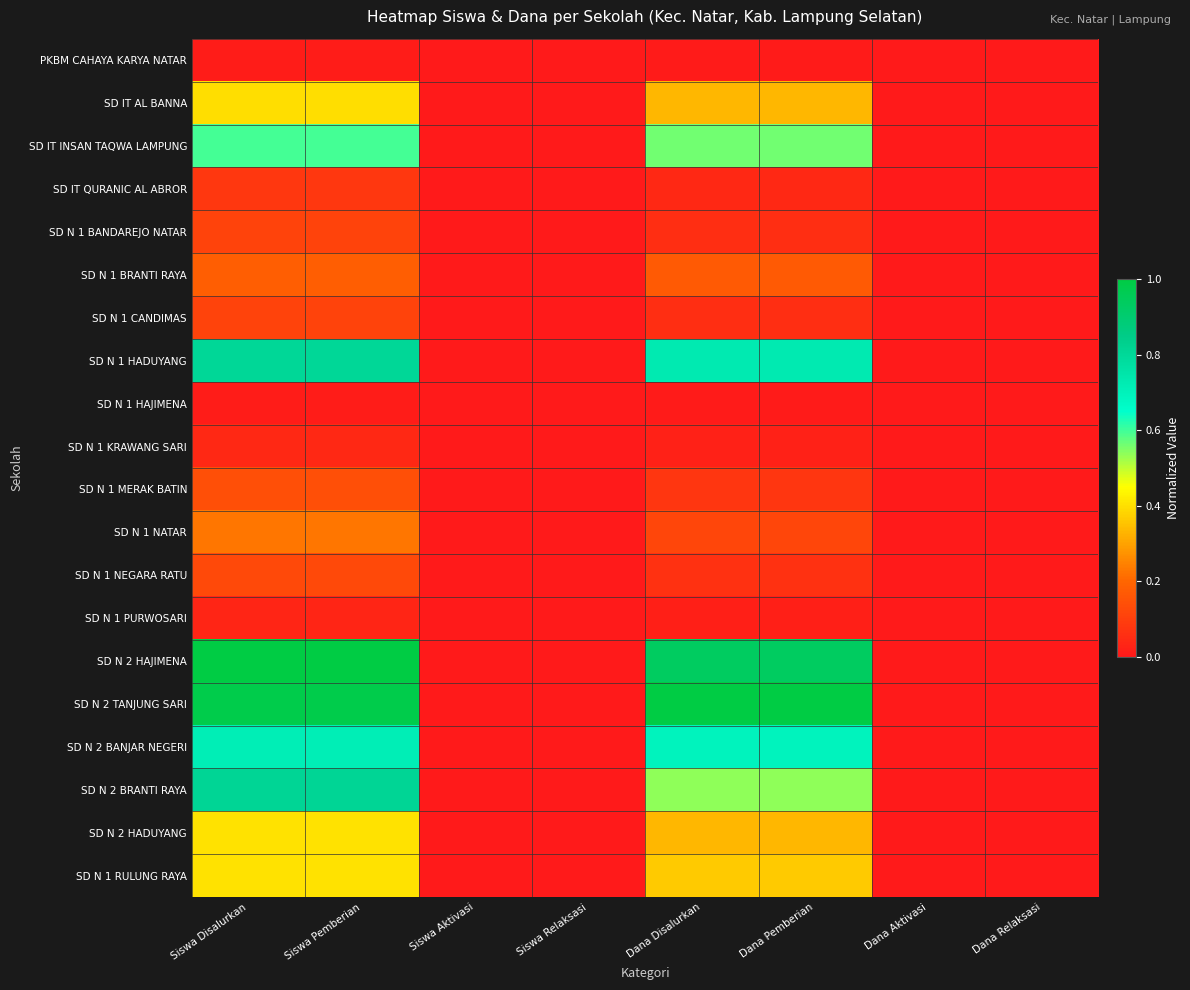

Reading left to right, what are all the values shown in this chart?

PKBM CAHAYA KARYA NATAR: Siswa Disalurkan=0.0	Siswa Pemberian=0.0	Siswa Aktivasi=0.0	Siswa Relaksasi=0.0	Dana Disalurkan=0.0	Dana Pemberian=0.0	Dana Aktivasi=0.0	Dana Relaksasi=0.0
SD IT AL BANNA: Siswa Disalurkan=0.4	Siswa Pemberian=0.4	Siswa Aktivasi=0.0	Siswa Relaksasi=0.0	Dana Disalurkan=0.3	Dana Pemberian=0.3	Dana Aktivasi=0.0	Dana Relaksasi=0.0
SD IT INSAN TAQWA LAMPUNG: Siswa Disalurkan=0.6	Siswa Pemberian=0.6	Siswa Aktivasi=0.0	Siswa Relaksasi=0.0	Dana Disalurkan=0.6	Dana Pemberian=0.6	Dana Aktivasi=0.0	Dana Relaksasi=0.0
SD IT QURANIC AL ABROR: Siswa Disalurkan=0.1	Siswa Pemberian=0.1	Siswa Aktivasi=0.0	Siswa Relaksasi=0.0	Dana Disalurkan=0.0	Dana Pemberian=0.0	Dana Aktivasi=0.0	Dana Relaksasi=0.0
SD N 1 BANDAREJO NATAR: Siswa Disalurkan=0.1	Siswa Pemberian=0.1	Siswa Aktivasi=0.0	Siswa Relaksasi=0.0	Dana Disalurkan=0.1	Dana Pemberian=0.1	Dana Aktivasi=0.0	Dana Relaksasi=0.0
SD N 1 BRANTI RAYA: Siswa Disalurkan=0.2	Siswa Pemberian=0.2	Siswa Aktivasi=0.0	Siswa Relaksasi=0.0	Dana Disalurkan=0.2	Dana Pemberian=0.2	Dana Aktivasi=0.0	Dana Relaksasi=0.0
SD N 1 CANDIMAS: Siswa Disalurkan=0.1	Siswa Pemberian=0.1	Siswa Aktivasi=0.0	Siswa Relaksasi=0.0	Dana Disalurkan=0.1	Dana Pemberian=0.1	Dana Aktivasi=0.0	Dana Relaksasi=0.0
SD N 1 HADUYANG: Siswa Disalurkan=0.8	Siswa Pemberian=0.8	Siswa Aktivasi=0.0	Siswa Relaksasi=0.0	Dana Disalurkan=0.7	Dana Pemberian=0.7	Dana Aktivasi=0.0	Dana Relaksasi=0.0
SD N 1 HAJIMENA: Siswa Disalurkan=0.0	Siswa Pemberian=0.0	Siswa Aktivasi=0.0	Siswa Relaksasi=0.0	Dana Disalurkan=0.0	Dana Pemberian=0.0	Dana Aktivasi=0.0	Dana Relaksasi=0.0
SD N 1 KRAWANG SARI: Siswa Disalurkan=0.0	Siswa Pemberian=0.0	Siswa Aktivasi=0.0	Siswa Relaksasi=0.0	Dana Disalurkan=0.0	Dana Pemberian=0.0	Dana Aktivasi=0.0	Dana Relaksasi=0.0
SD N 1 MERAK BATIN: Siswa Disalurkan=0.1	Siswa Pemberian=0.1	Siswa Aktivasi=0.0	Siswa Relaksasi=0.0	Dana Disalurkan=0.1	Dana Pemberian=0.1	Dana Aktivasi=0.0	Dana Relaksasi=0.0
SD N 1 NATAR: Siswa Disalurkan=0.2	Siswa Pemberian=0.2	Siswa Aktivasi=0.0	Siswa Relaksasi=0.0	Dana Disalurkan=0.1	Dana Pemberian=0.1	Dana Aktivasi=0.0	Dana Relaksasi=0.0
SD N 1 NEGARA RATU: Siswa Disalurkan=0.1	Siswa Pemberian=0.1	Siswa Aktivasi=0.0	Siswa Relaksasi=0.0	Dana Disalurkan=0.1	Dana Pemberian=0.1	Dana Aktivasi=0.0	Dana Relaksasi=0.0
SD N 1 PURWOSARI: Siswa Disalurkan=0.0	Siswa Pemberian=0.0	Siswa Aktivasi=0.0	Siswa Relaksasi=0.0	Dana Disalurkan=0.0	Dana Pemberian=0.0	Dana Aktivasi=0.0	Dana Relaksasi=0.0
SD N 2 HAJIMENA: Siswa Disalurkan=1.0	Siswa Pemberian=1.0	Siswa Aktivasi=0.0	Siswa Relaksasi=0.0	Dana Disalurkan=0.9	Dana Pemberian=0.9	Dana Aktivasi=0.0	Dana Relaksasi=0.0
SD N 2 TANJUNG SARI: Siswa Disalurkan=1.0	Siswa Pemberian=1.0	Siswa Aktivasi=0.0	Siswa Relaksasi=0.0	Dana Disalurkan=1.0	Dana Pemberian=1.0	Dana Aktivasi=0.0	Dana Relaksasi=0.0
SD N 2 BANJAR NEGERI: Siswa Disalurkan=0.7	Siswa Pemberian=0.7	Siswa Aktivasi=0.0	Siswa Relaksasi=0.0	Dana Disalurkan=0.7	Dana Pemberian=0.7	Dana Aktivasi=0.0	Dana Relaksasi=0.0
SD N 2 BRANTI RAYA: Siswa Disalurkan=0.8	Siswa Pemberian=0.8	Siswa Aktivasi=0.0	Siswa Relaksasi=0.0	Dana Disalurkan=0.5	Dana Pemberian=0.5	Dana Aktivasi=0.0	Dana Relaksasi=0.0
SD N 2 HADUYANG: Siswa Disalurkan=0.4	Siswa Pemberian=0.4	Siswa Aktivasi=0.0	Siswa Relaksasi=0.0	Dana Disalurkan=0.3	Dana Pemberian=0.3	Dana Aktivasi=0.0	Dana Relaksasi=0.0
SD N 1 RULUNG RAYA: Siswa Disalurkan=0.4	Siswa Pemberian=0.4	Siswa Aktivasi=0.0	Siswa Relaksasi=0.0	Dana Disalurkan=0.4	Dana Pemberian=0.4	Dana Aktivasi=0.0	Dana Relaksasi=0.0